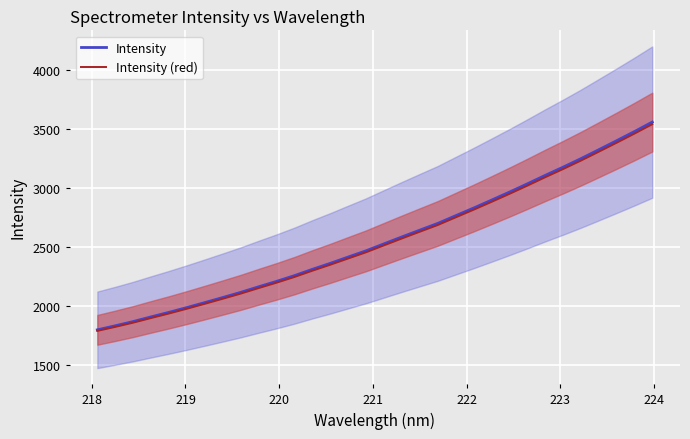

Reading left to right, extract all data points from this chart.

Intensity: 1799.2	1833.4	1869.3	1908.9	1947.4	1987.8	2029.9	2072.6	2116.2	2163.3	2209.1	2257.7	2311.0	2361.7	2415.0	2467.8	2526.6	2585.1	2642.4	2699.2	2764.2	2828.9	2895.7	2963.6	3033.4	3105.0	3174.7	3246.8	3322.4	3398.8	3476.6	3557.0
Intensity (red): 1790.2	1824.2	1859.9	1899.3	1937.6	1977.8	2019.7	2062.3	2105.6	2152.5	2198.1	2246.4	2299.4	2349.9	2402.9	2455.5	2514.0	2572.2	2629.2	2685.7	2750.4	2814.8	2881.2	2948.7	3018.2	3089.5	3158.8	3230.5	3305.8	3381.8	3459.2	3539.2